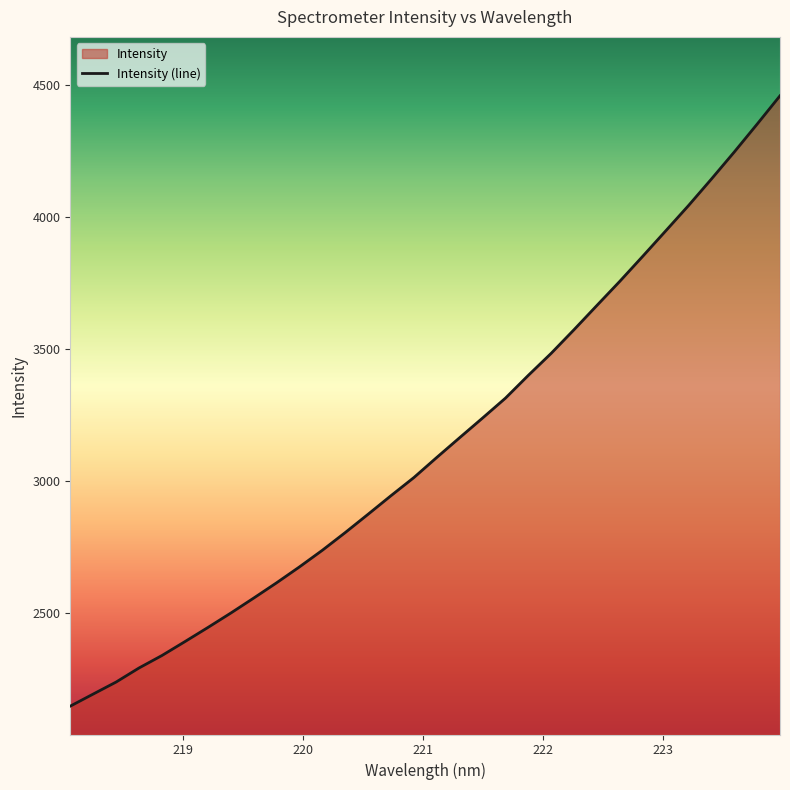

What is the smallest value displayed?

2149.1